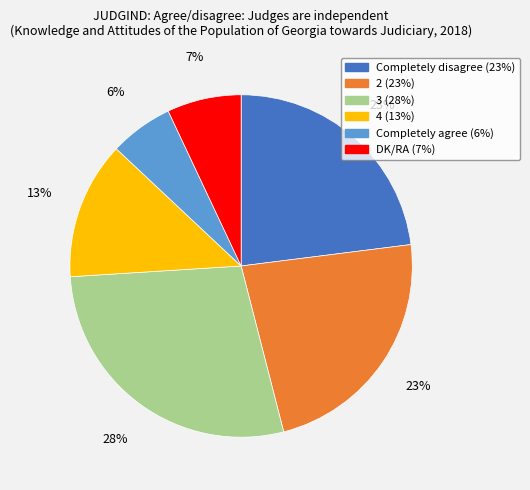

How many slices are in this pie chart?

6